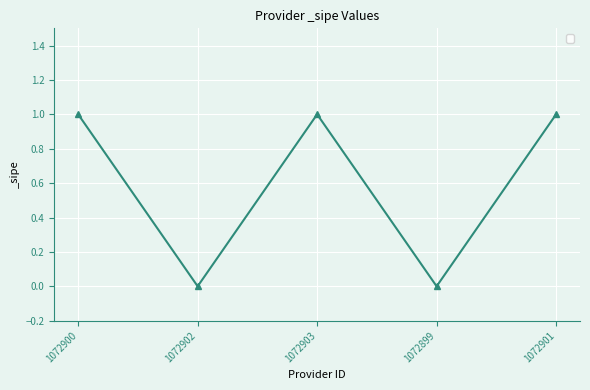

Reading left to right, transcribe all the data shown in this chart.

1	0	1	0	1